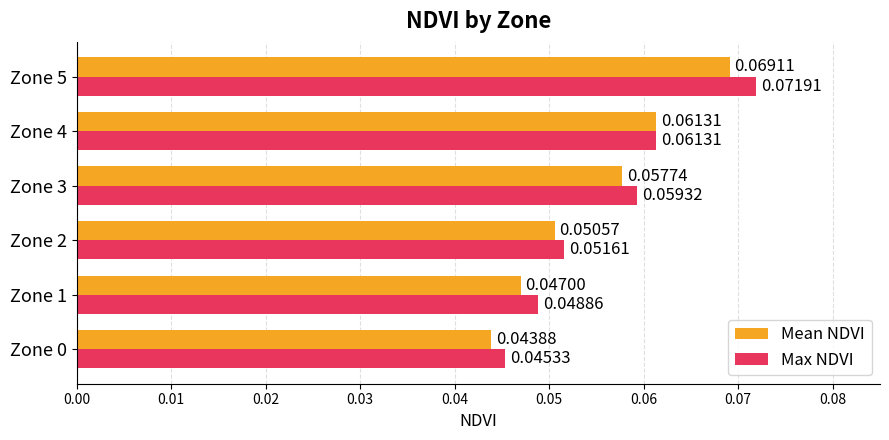

Which series has the largest total across all categories?

Max NDVI